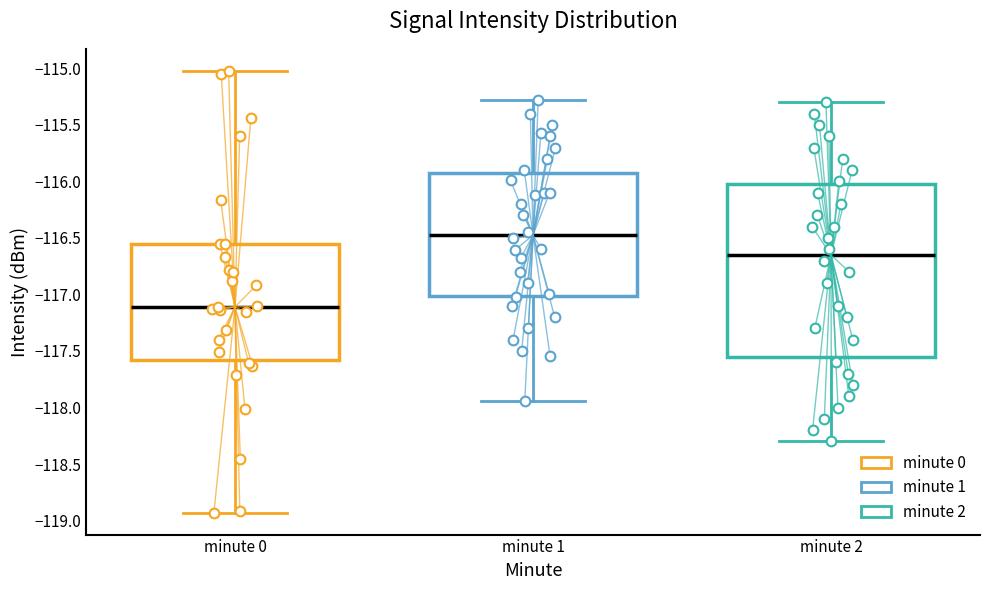

Where does the median line of the box for minute 0 sit on the y-axis? The values are not printed on the chart, so give them approximately, as read against the axis.

-117.10